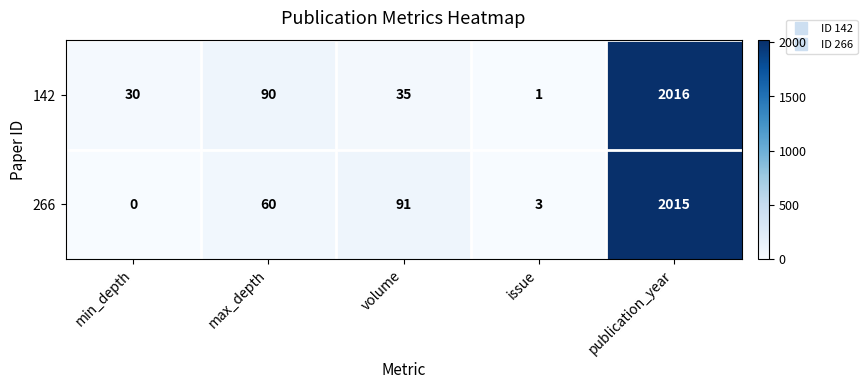

Is it true that 266 equals 91 at volume?

True